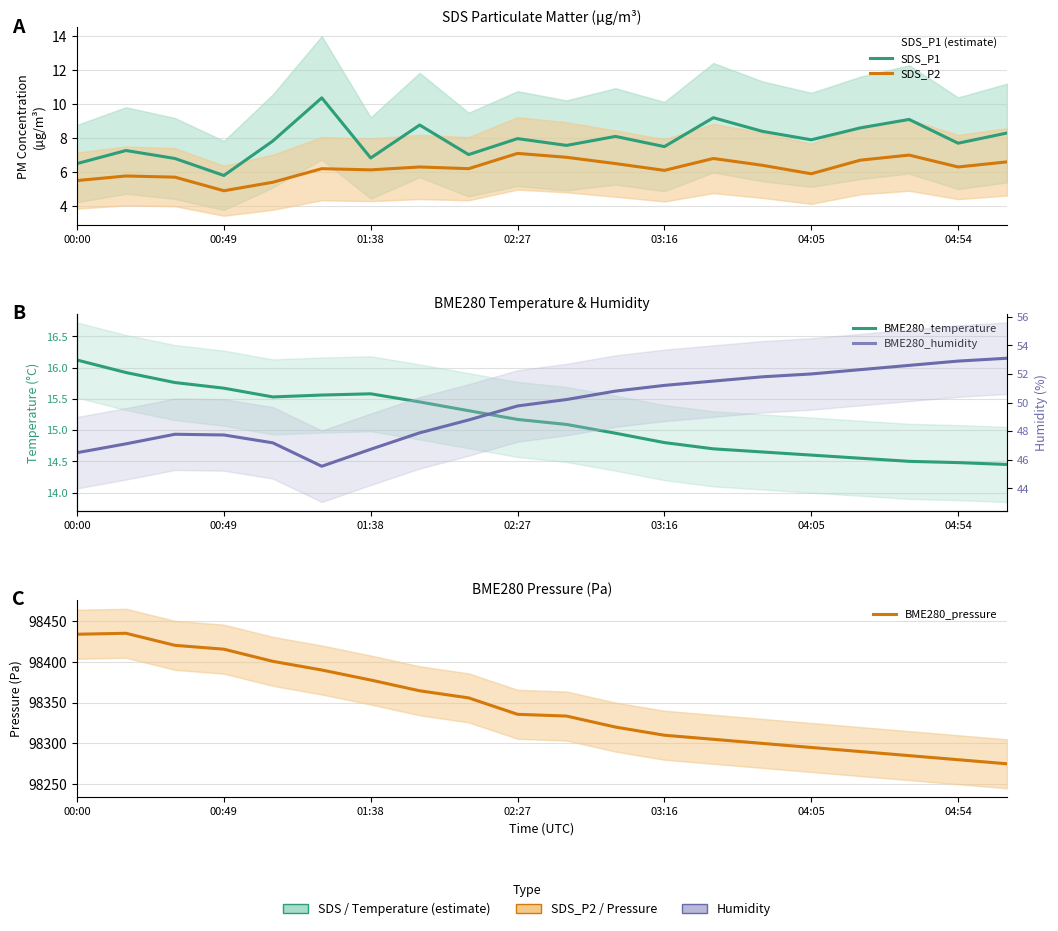

Reading left to right, transcribe all the data shown in this chart.

SDS_P1: 6.5	7.3	6.8	5.8	7.8	10.4	6.8	8.8	7.0	8.0	7.6	8.1	7.5	9.2	8.4	7.9	8.6	9.1	7.7	8.3
SDS_P2: 5.5	5.8	5.7	4.9	5.4	6.2	6.1	6.3	6.2	7.1	6.9	6.5	6.1	6.8	6.4	5.9	6.7	7.0	6.3	6.6
BME280_temperature: 16.1	15.9	15.8	15.7	15.5	15.6	15.6	15.4	15.3	15.2	15.1	14.9	14.8	14.7	14.7	14.6	14.6	14.5	14.5	14.4
BME280_humidity: 46.5	47.1	47.8	47.7	47.2	45.5	46.7	47.9	48.8	49.8	50.2	50.8	51.2	51.5	51.8	52.0	52.3	52.6	52.9	53.1
BME280_pressure: 98433.7	98434.9	98420.1	98415.4	98400.5	98389.9	98377.6	98364.4	98355.8	98335.6	98333.5	98320.0	98310.0	98305.0	98300.0	98295.0	98290.0	98285.0	98280.0	98275.0